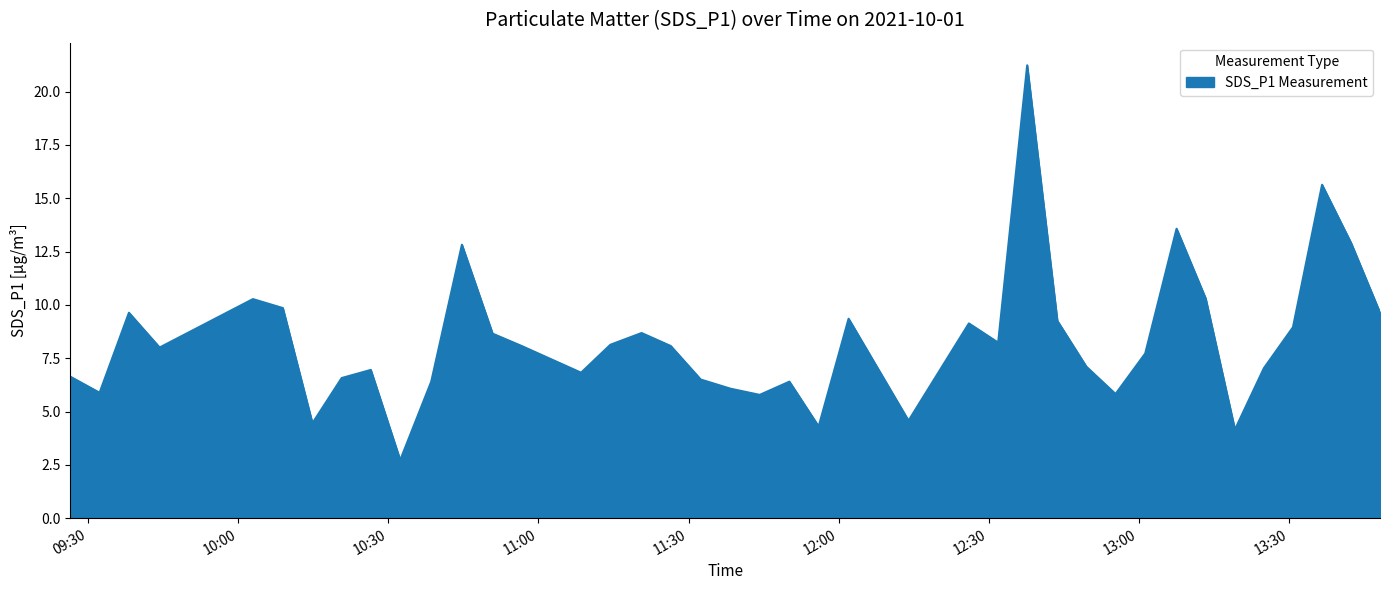

What is the difference between the maximum and minimum values?

18.5